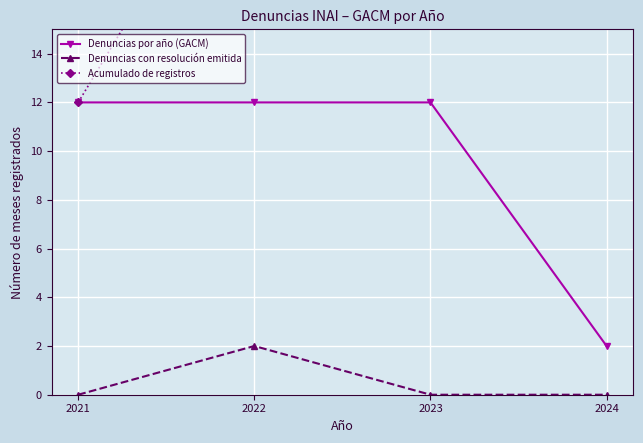

What is the value of the Acumulado de registros point at the 2nd from the left?

24